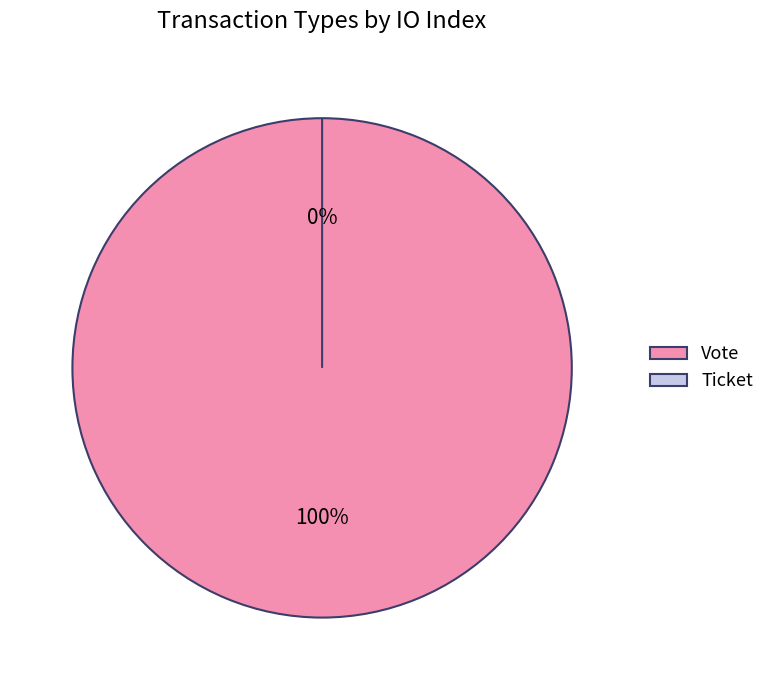

What is the change in value from Vote to Ticket?

-1